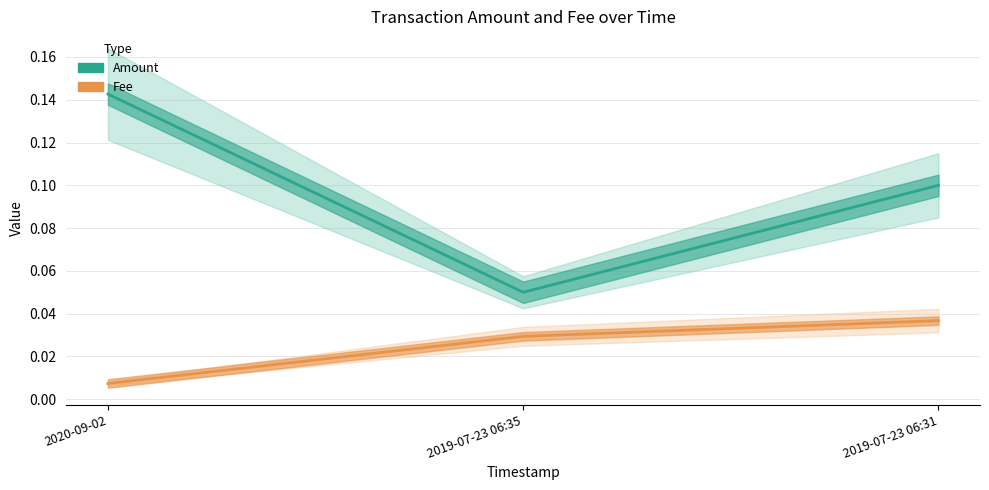

Rank the categories by Fee value from highest to lowest.

2019-07-23 06:31, 2019-07-23 06:35, 2020-09-02